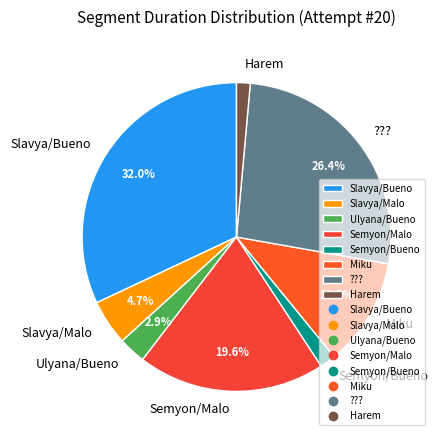

Which has a higher value, ??? or Harem?

???